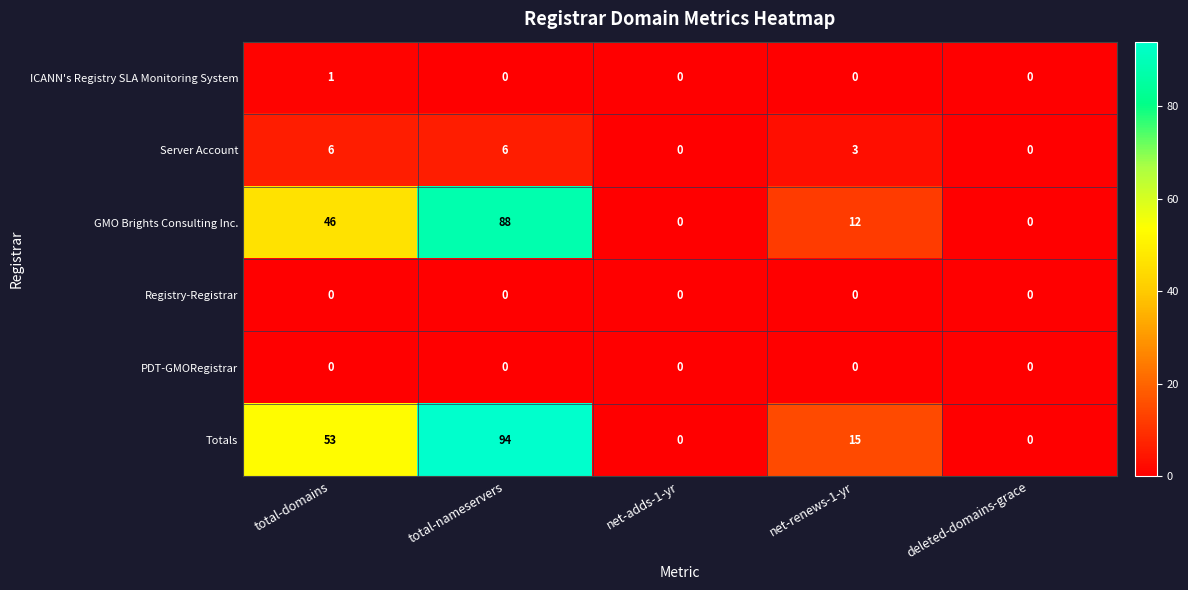

At which label does Totals first exceed 15?

total-domains